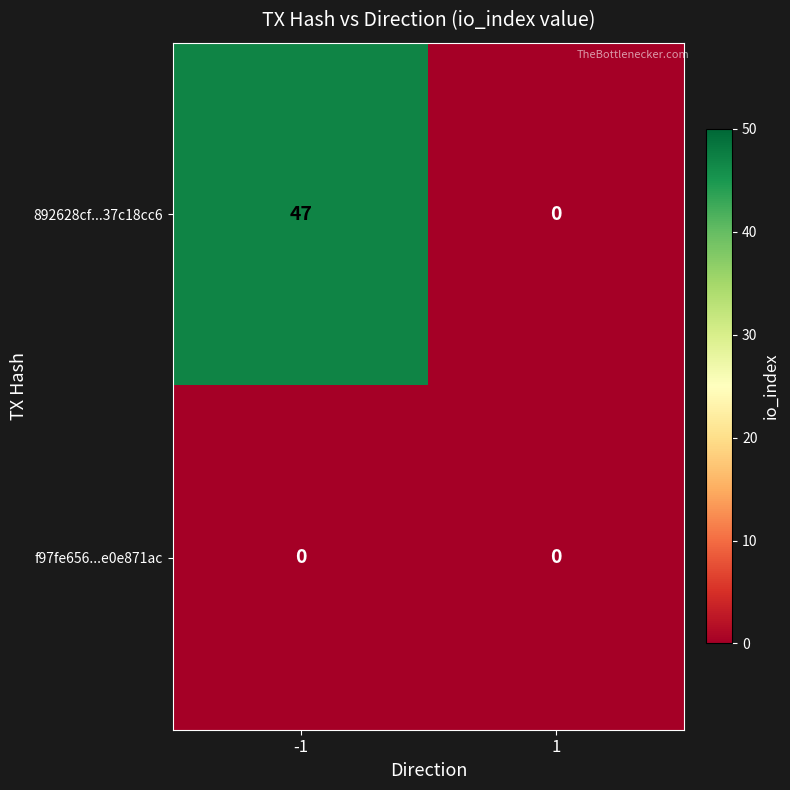

List the series in order of their peak value, lowest first.

f97fe656...e0e871ac, 892628cf...37c18cc6